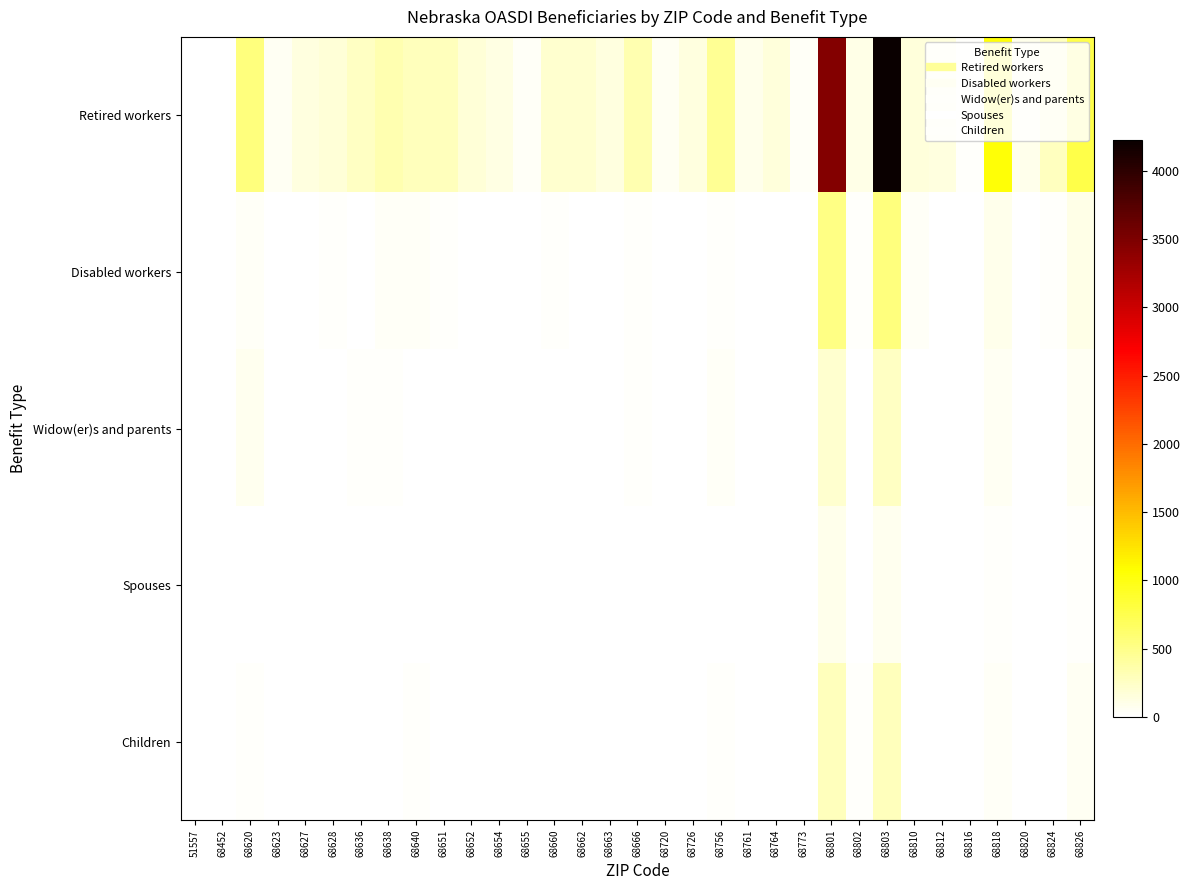

Between 68623 and 68816, which series saw the biggest shift?

Retired workers